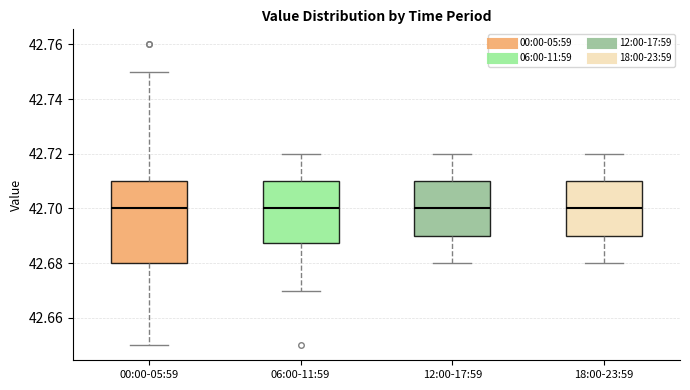

Comparing the boxes themselves (not the whiskers), which one is the tallest?

00:00-05:59